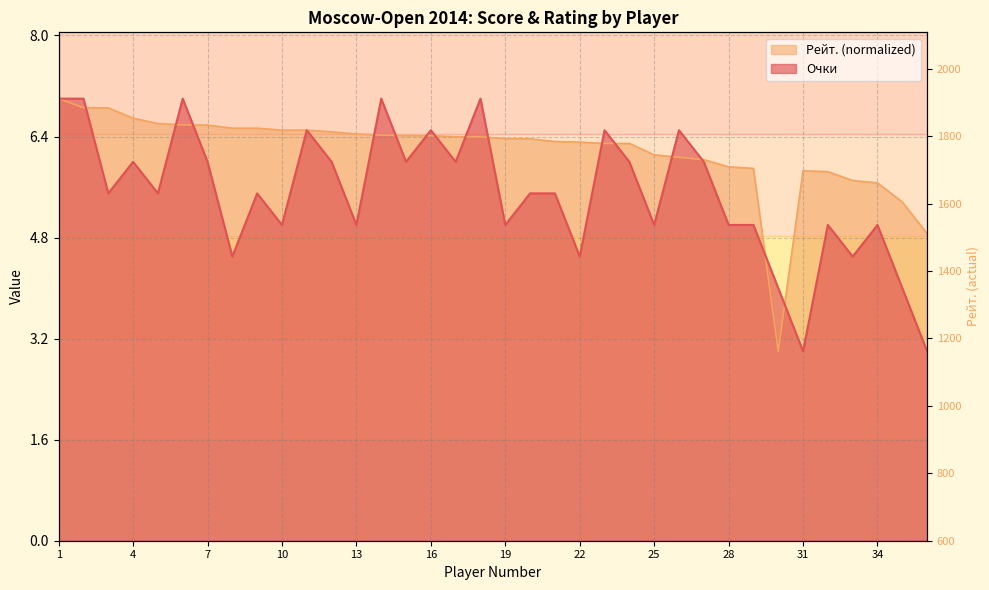

Which series has the largest total across all categories?

Рейт.